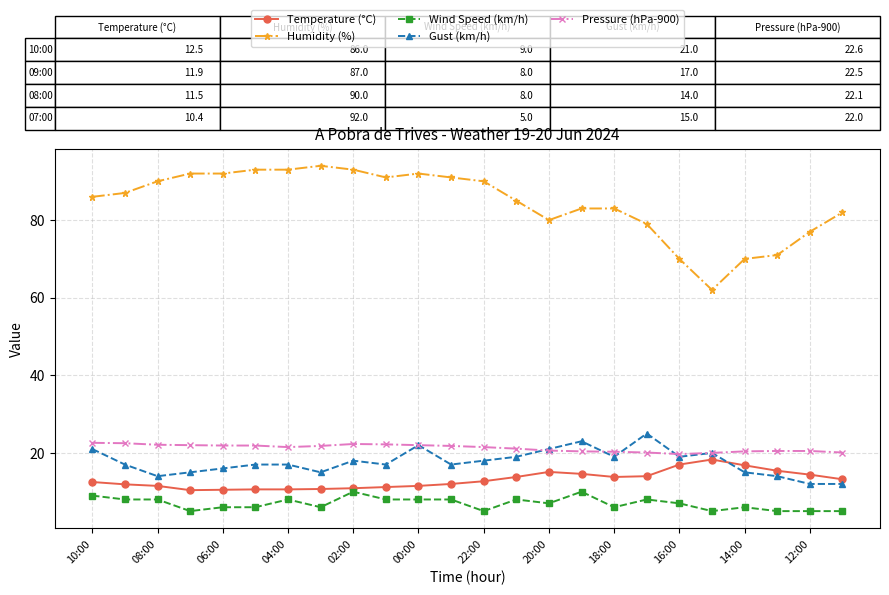

True or false: Pressure (hPa-900) and Gust (km/h) cross at least once.

True